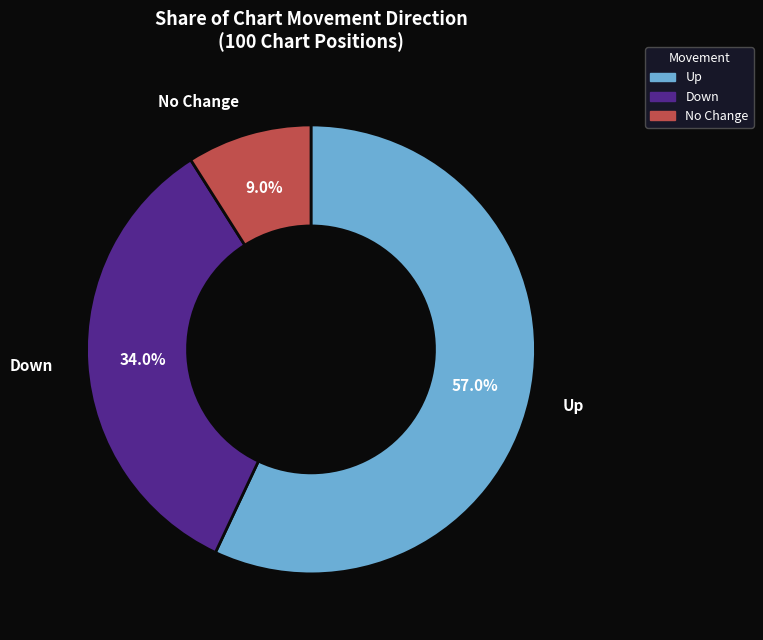

How many slices are in this pie chart?

3